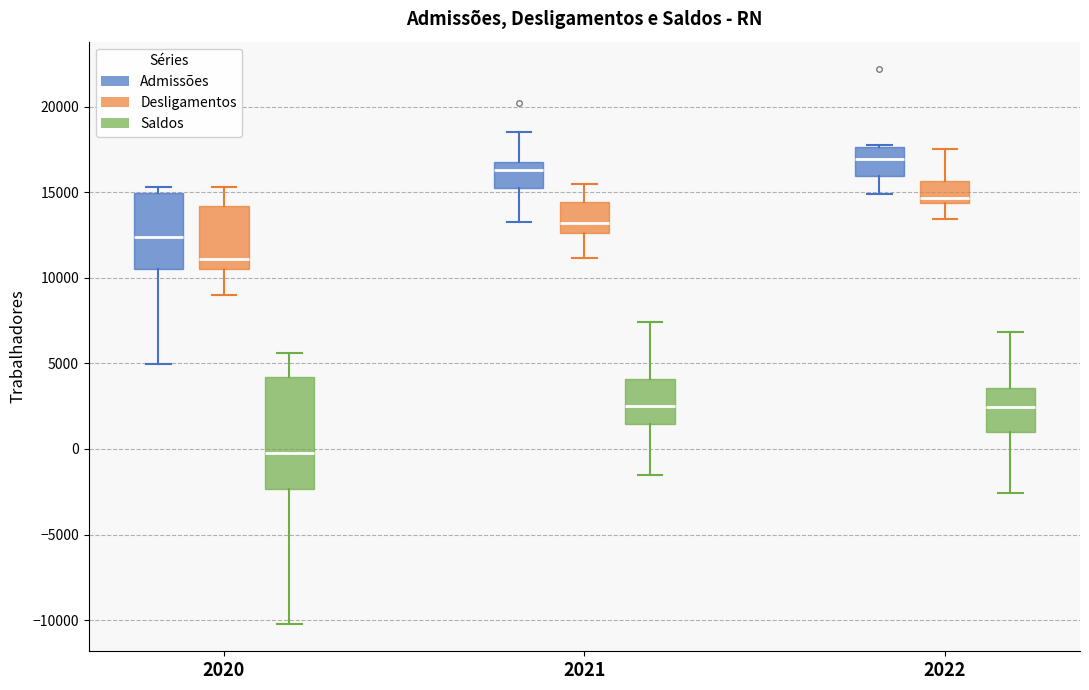

Reading left to right, read every box against the y-axis: the position of its median line, the range the box covers, and the ends of its whiskers. The values are not printed on the chart, so give them approximately, as read against the axis.

2020 (Admissões): median 12500, box 10500 to 15000, whiskers 5000 to 15500
2020 (Desligamentos): median 11000, box 10500 to 14000, whiskers 9000 to 15500
2020 (Saldos): median 0, box -2500 to 4000, whiskers -10000 to 5500
2021 (Admissões): median 16500, box 15500 to 17000, whiskers 13500 to 18500
2021 (Desligamentos): median 13000, box 12500 to 14500, whiskers 11000 to 15500
2021 (Saldos): median 2500, box 1500 to 4000, whiskers -1500 to 7500
2022 (Admissões): median 17000, box 16000 to 17500, whiskers 15000 to 18000
2022 (Desligamentos): median 14500 (just above the box's lower edge), box 14500 to 15500, whiskers 13500 to 17500
2022 (Saldos): median 2500, box 1000 to 3500, whiskers -2500 to 7000